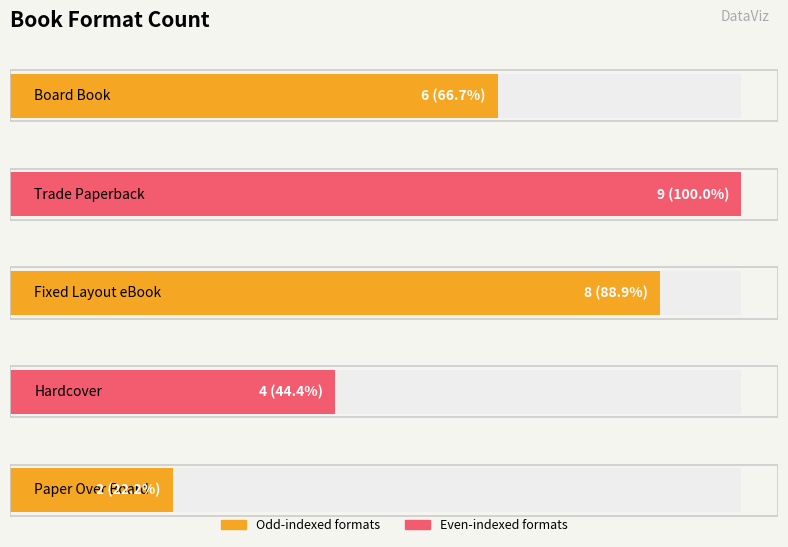

What is the approximate value at Board Book?

6